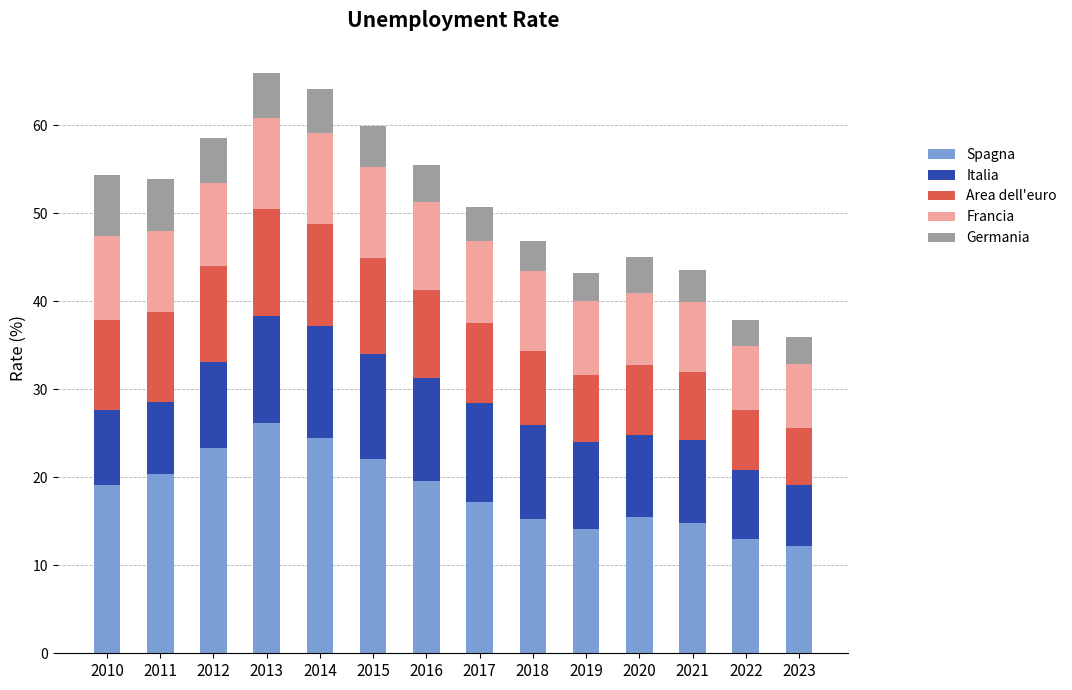

The Spagna series shows 19.6 at 2022. True or false?

False